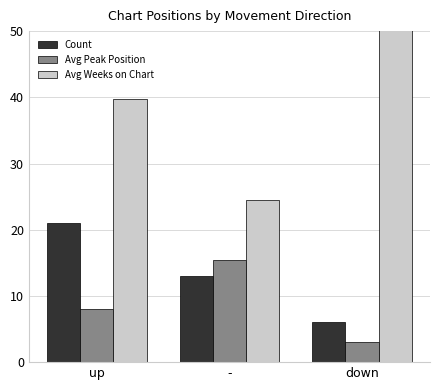

How many bars are there in each group?

3